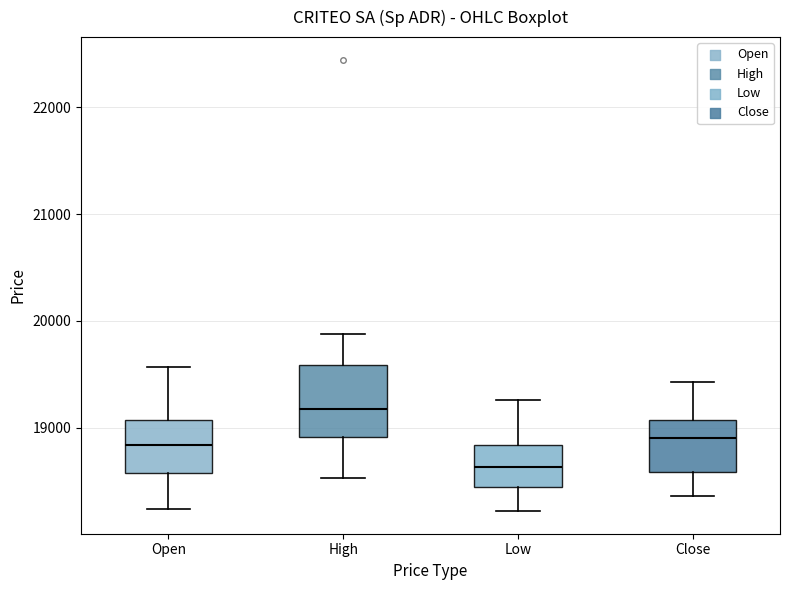

Where does the upper whisker of the box for Close end on the y-axis? The values are not printed on the chart, so give them approximately, as read against the axis.

19400